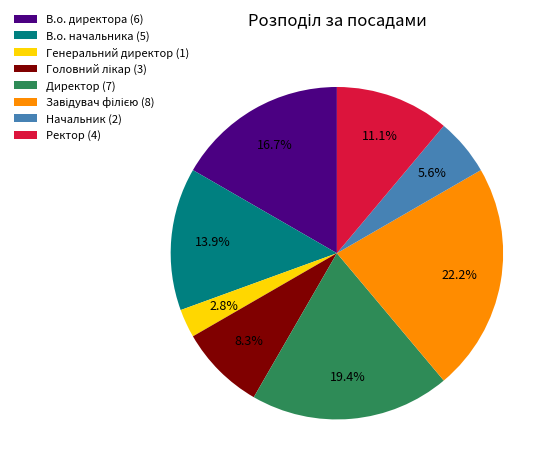

Count the number of slices in the pie.

8